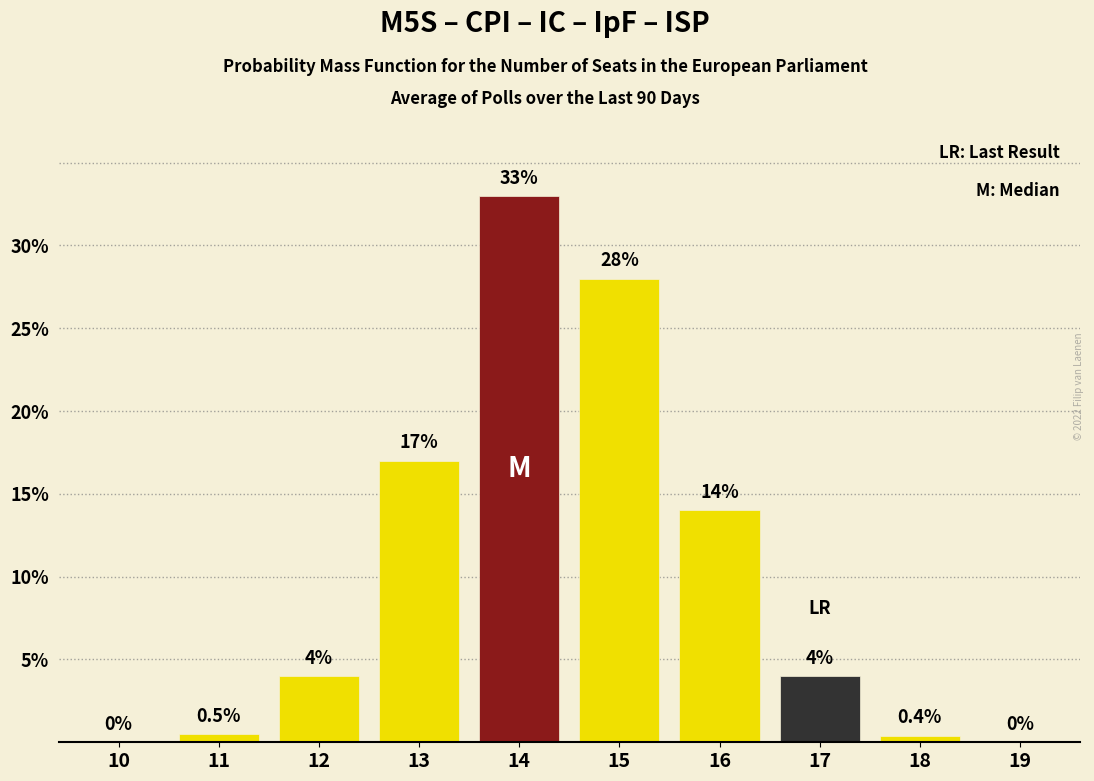

Reading left to right, what are all the values shown in this chart?

10=0.0	11=0.5	12=4.0	13=17.0	14=33.0	15=28.0	16=14.0	17=4.0	18=0.4	19=0.0